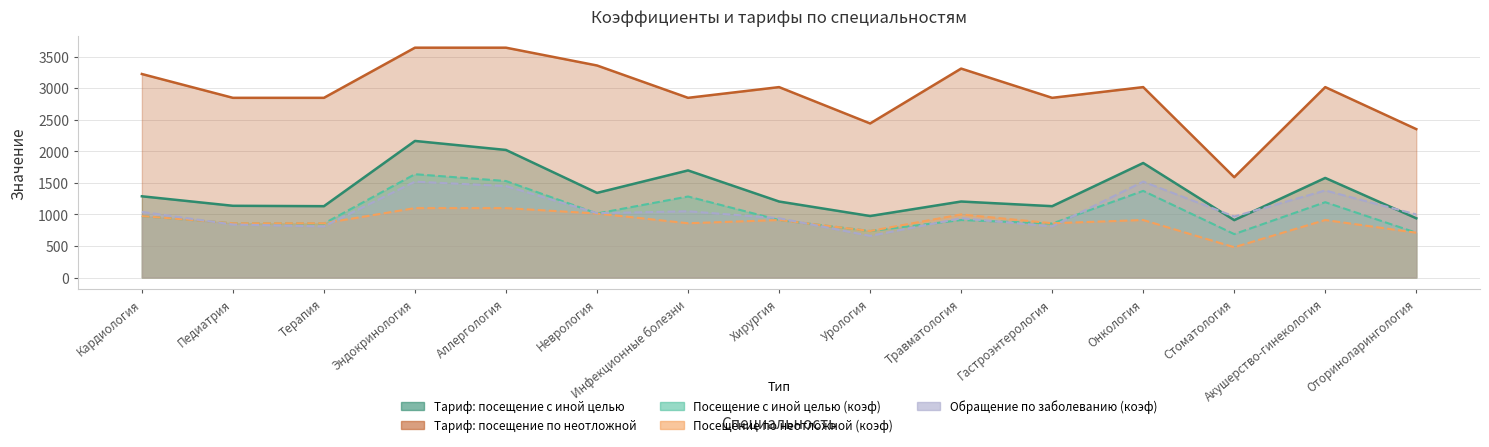

What is the maximum value shown in the chart?

3643.4